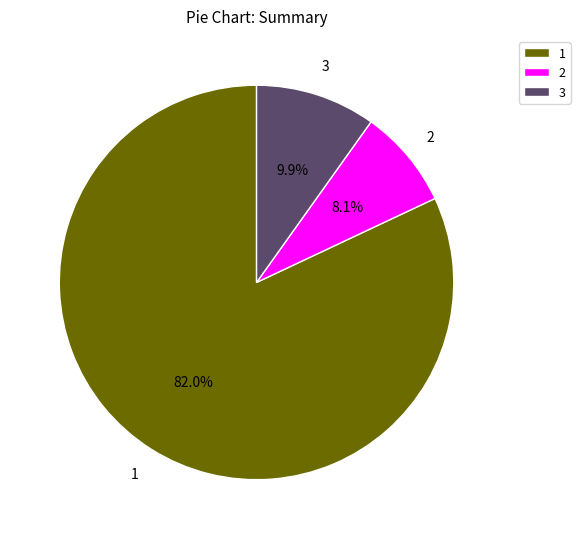

Does 3 represent more than half of the total?

No